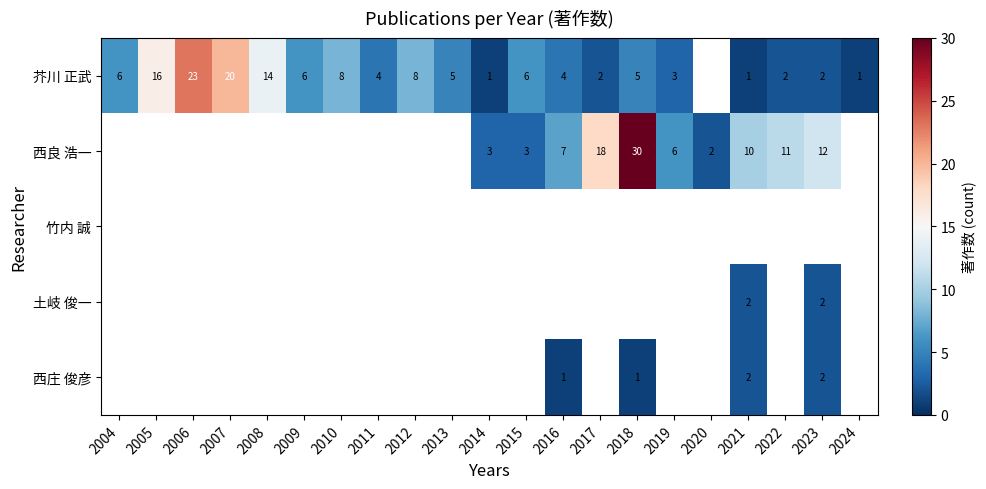

What is the difference between the highest and lowest values at 2024?

1